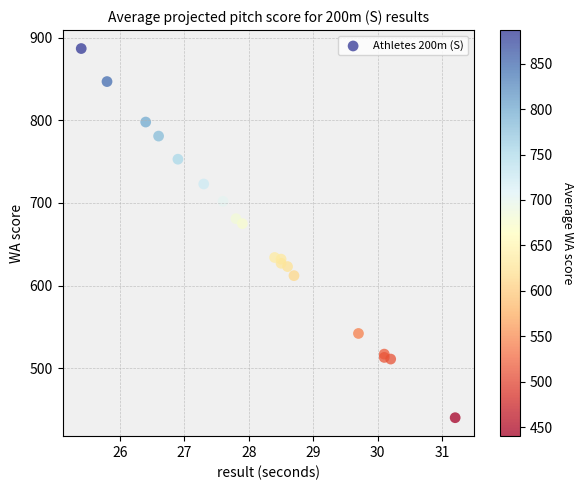

What Y value in the scatter plot is closest to 663?

675